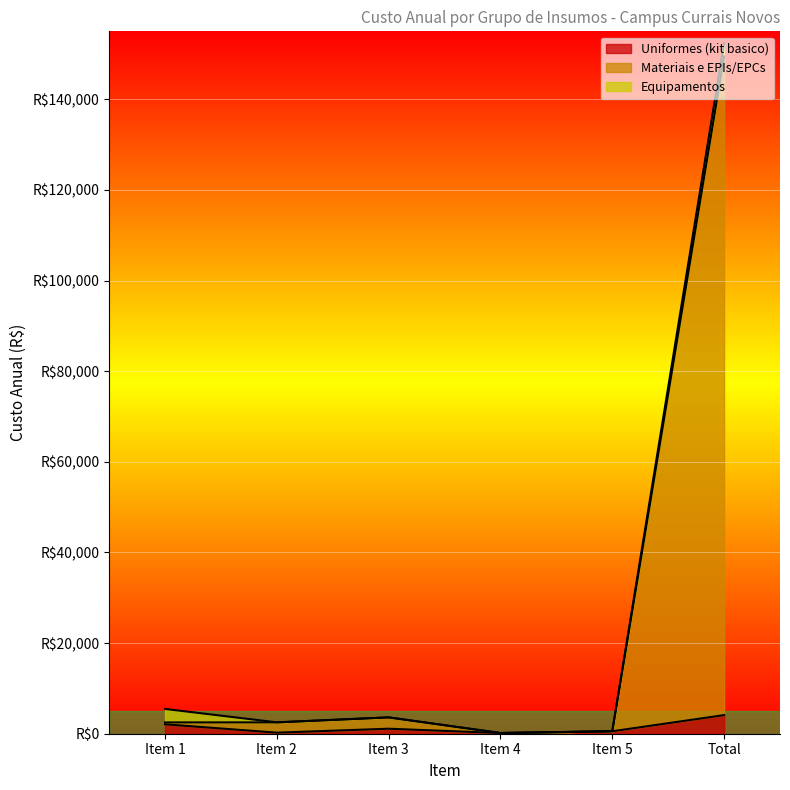

What are all the series names shown in the legend?

Uniformes (kit basico), Materiais e EPIs/EPCs, Equipamentos